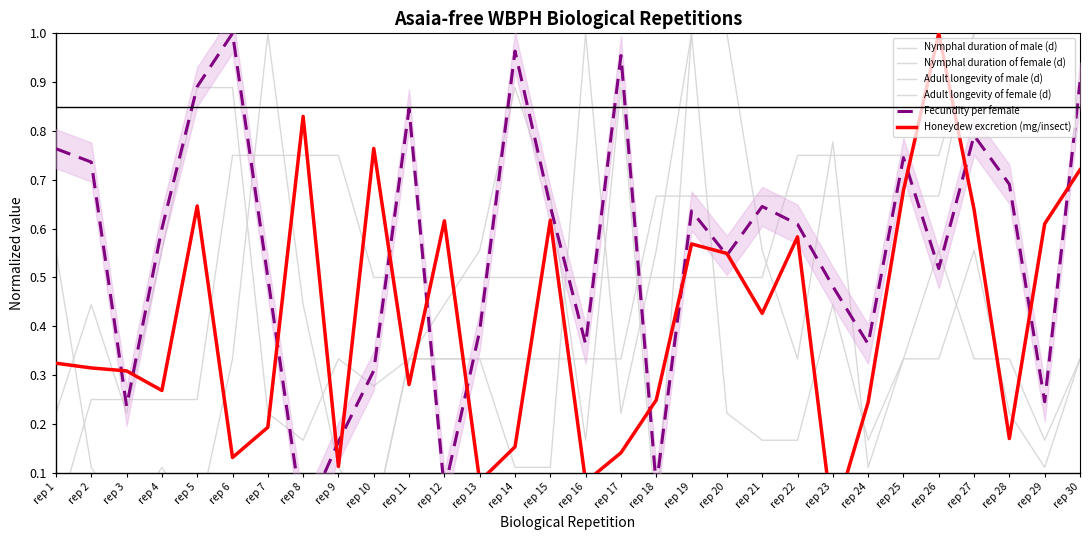

Does the chart display data point markers on the line(s)?

No